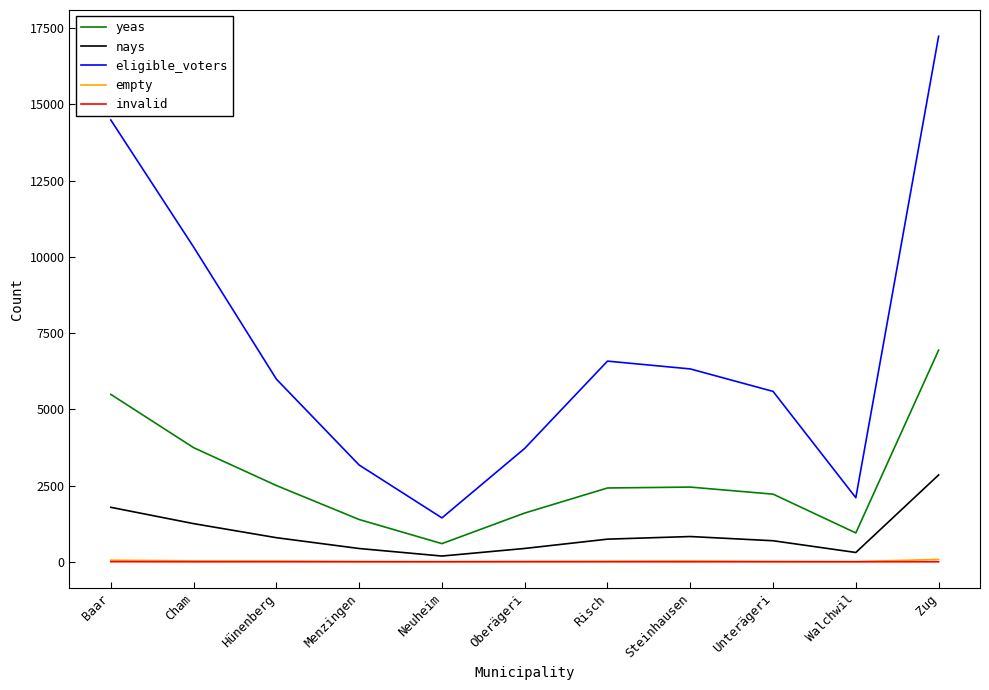

True or false: nays and empty cross at least once.

False